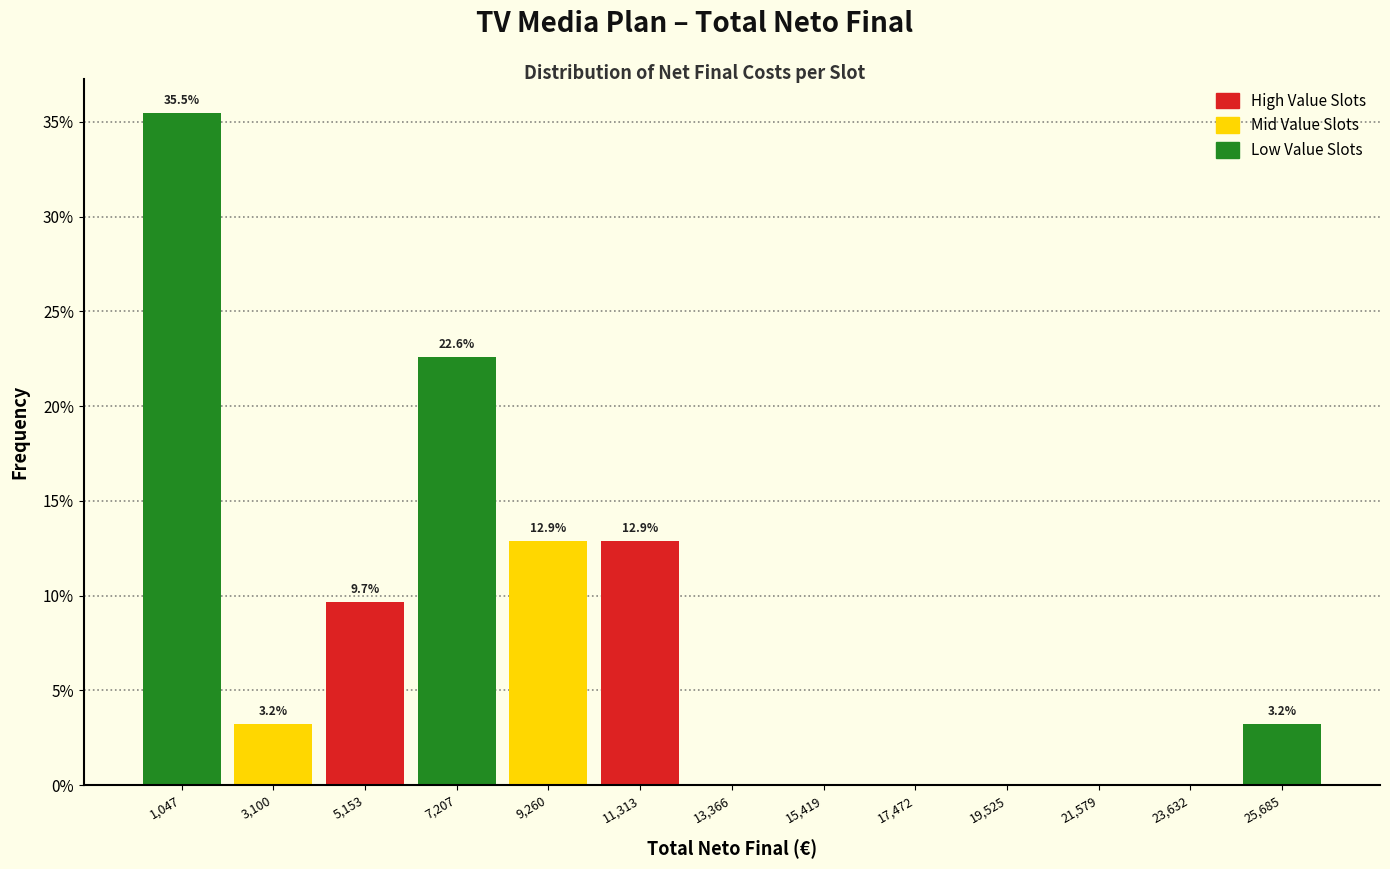

Which range on the x-axis has the tallest bar?

0 to 2000